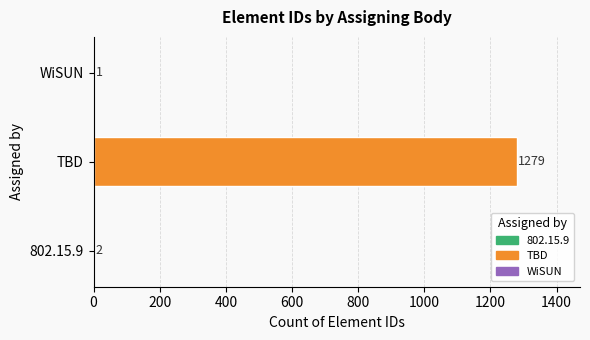

Does the chart contain stacked bars?

No